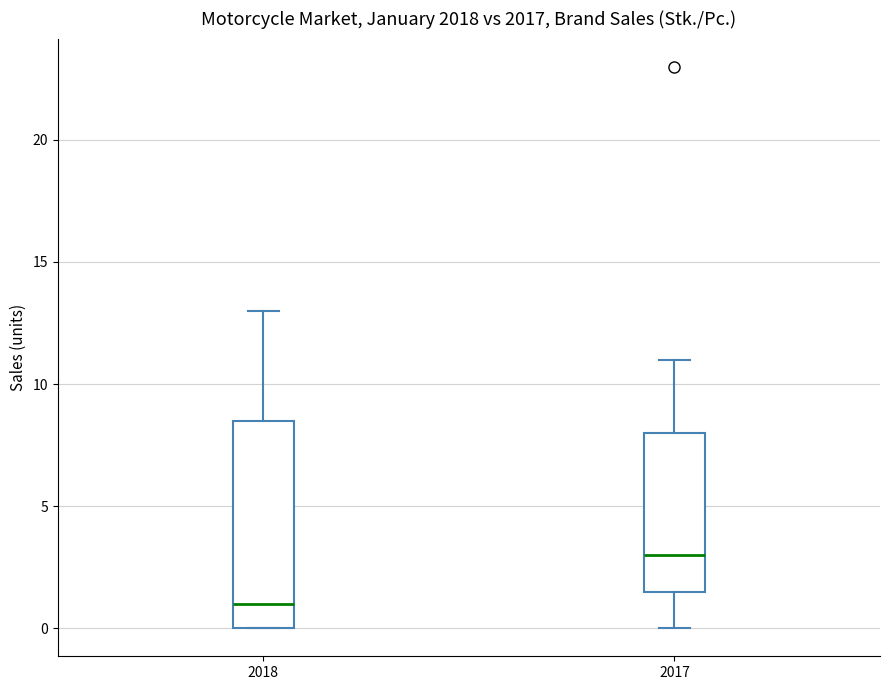

Reading left to right, read every box against the y-axis: the position of its median line, the range the box covers, and the ends of its whiskers. The values are not printed on the chart, so give them approximately, as read against the axis.

2018: median 1.0, box 0.0 to 8.5, whiskers 0.0 to 13.0
2017: median 3.0, box 1.5 to 8.0, whiskers 0.0 to 11.0